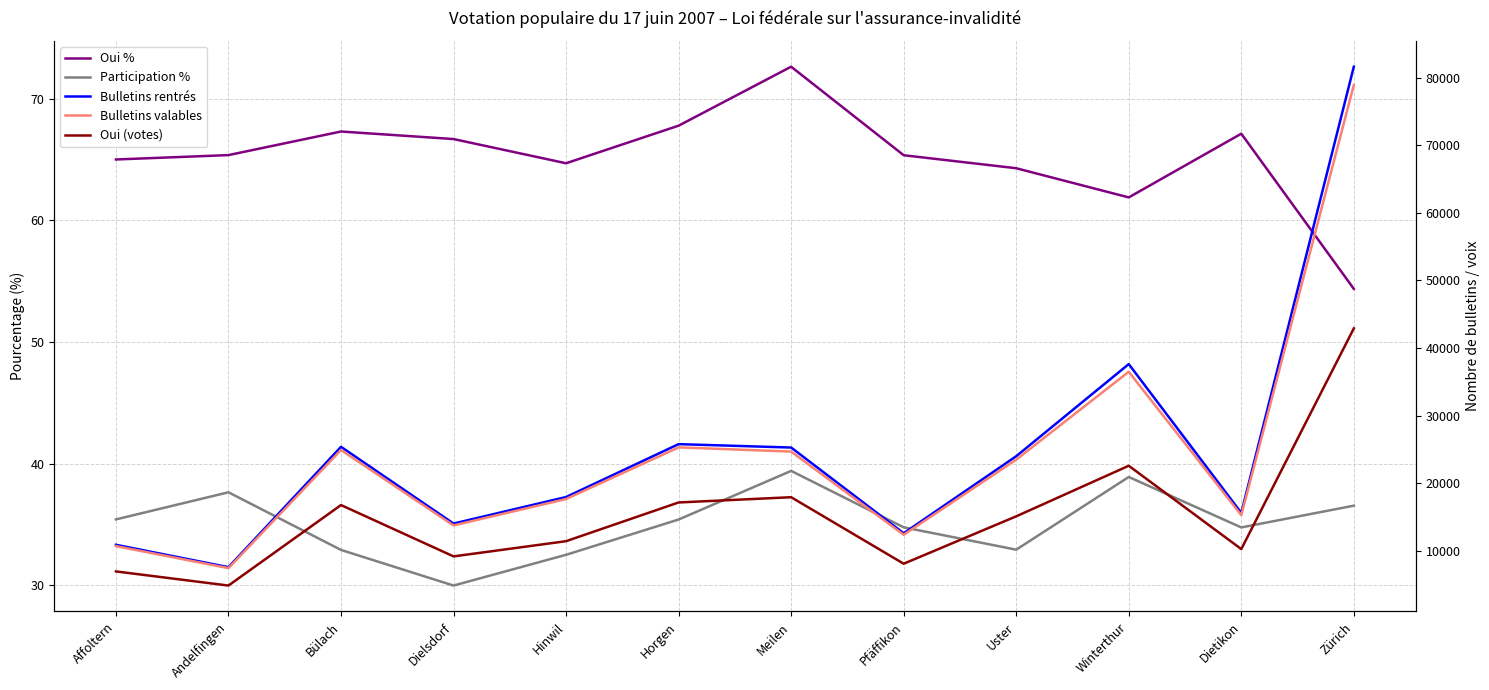

What position from the left is Hinwil?

5